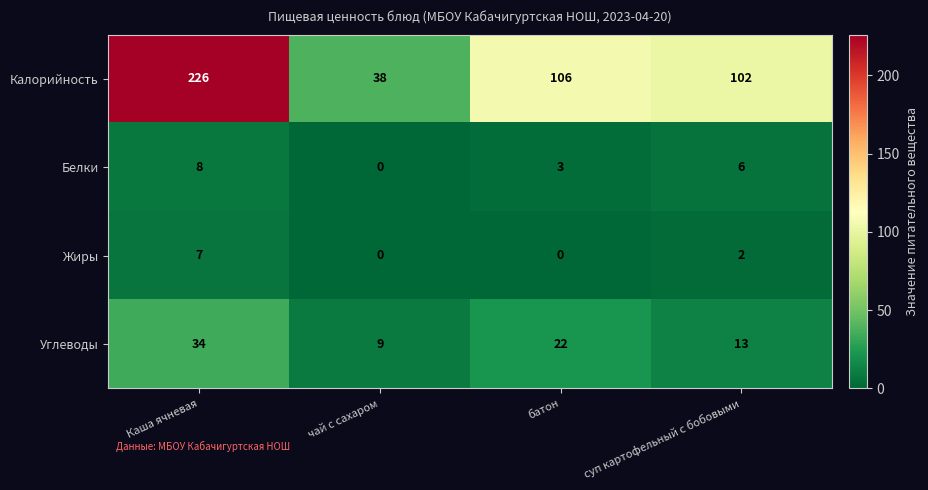

What is the total value across all series at чай с сахаром?

47